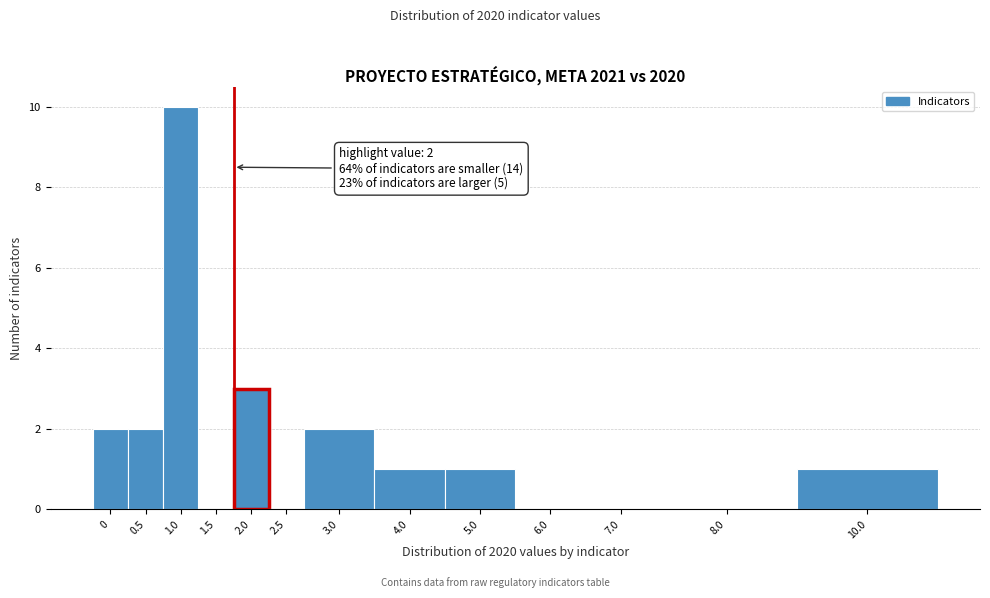

Reading right to left, transcribe all the data shown in this chart.

10.0=1	8.0=0	7.0=0	6.0=0	5.0=1	4.0=1	3.0=2	2.5=0	2.0=3	1.5=0	1.0=10	0.5=2	0=2